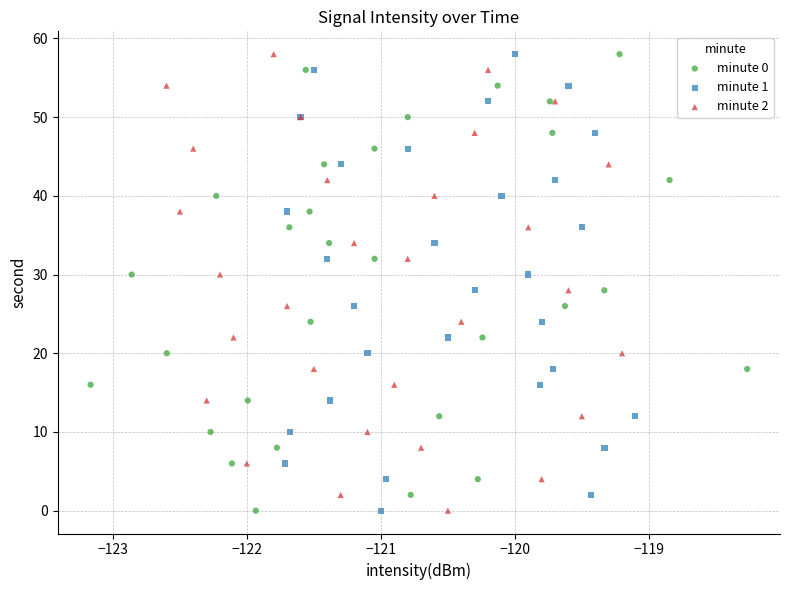

What are all the series names shown in the legend?

minute 0, minute 1, minute 2